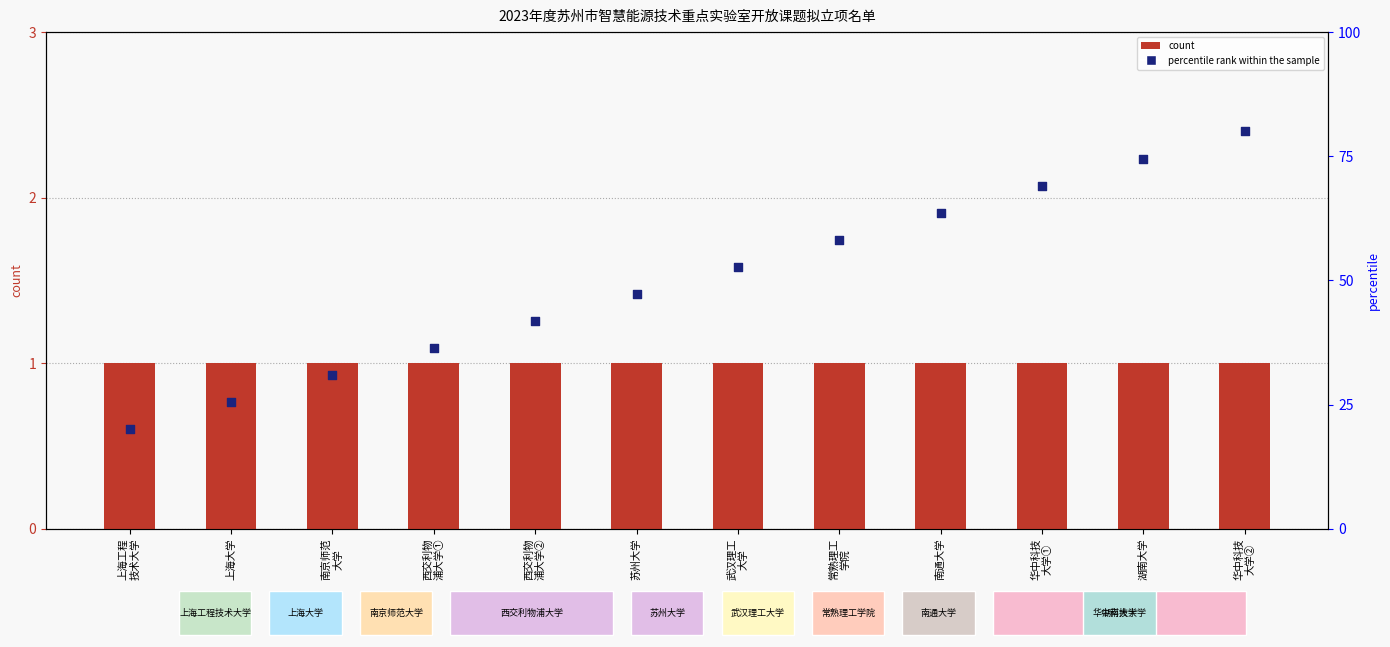

Is the value of count at 苏州大学 greater than the value of percentile rank at 上海工程
技术大学?

No